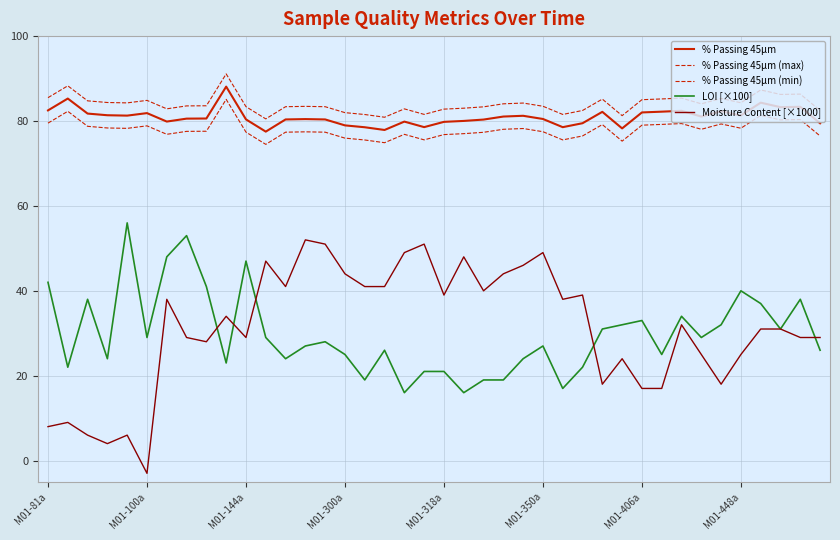

Is this an area chart (filled region under the line)?

No